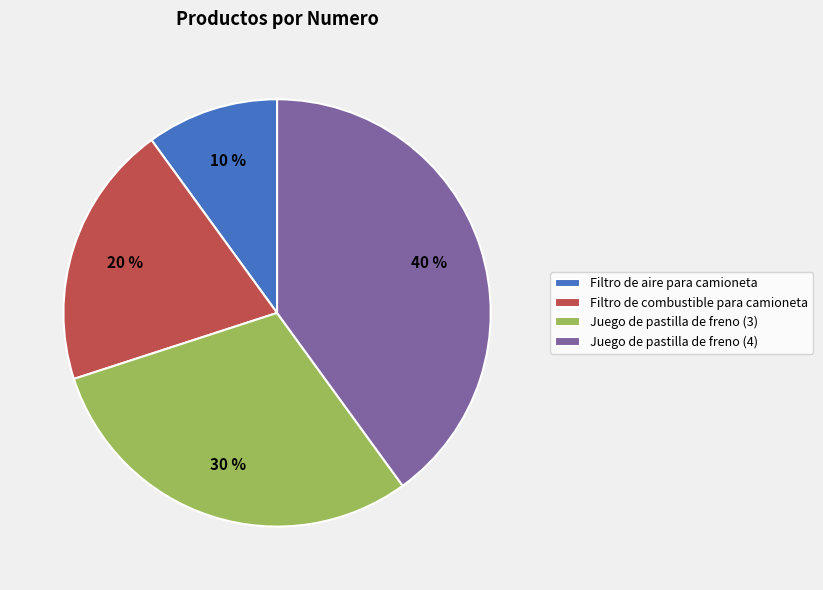

Between Filtro de combustible para camioneta and Juego de pastilla de freno (4), which is larger?

Juego de pastilla de freno (4)